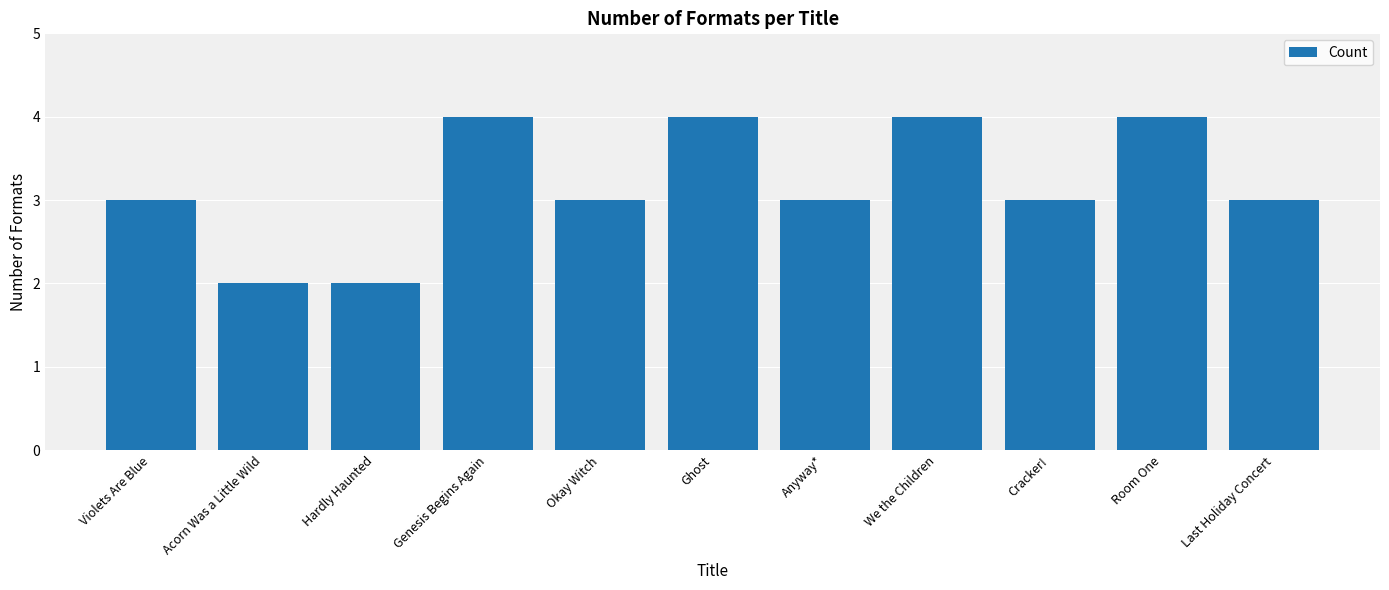

What is the average value?

3